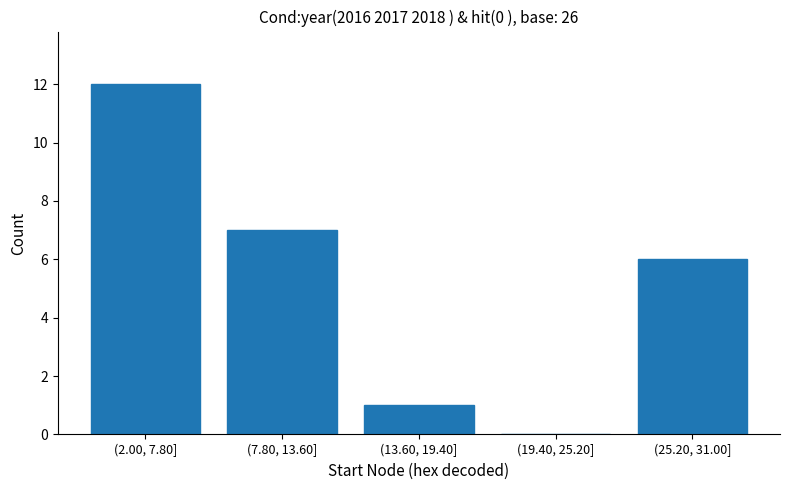

Reading left to right, what are all the values shown in this chart?

(2.00, 7.80]=12	(7.80, 13.60]=7	(13.60, 19.40]=1	(19.40, 25.20]=0	(25.20, 31.00]=6